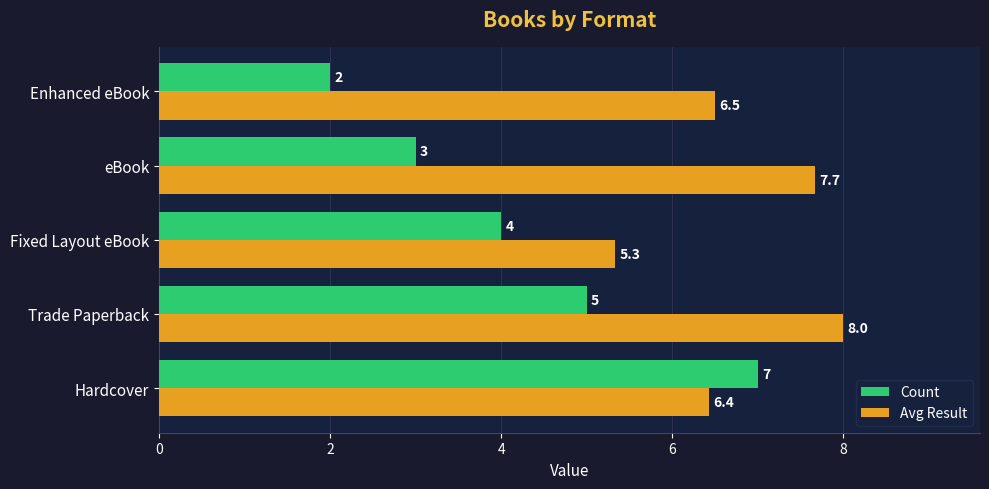

Which series has the largest total across all categories?

Avg Result